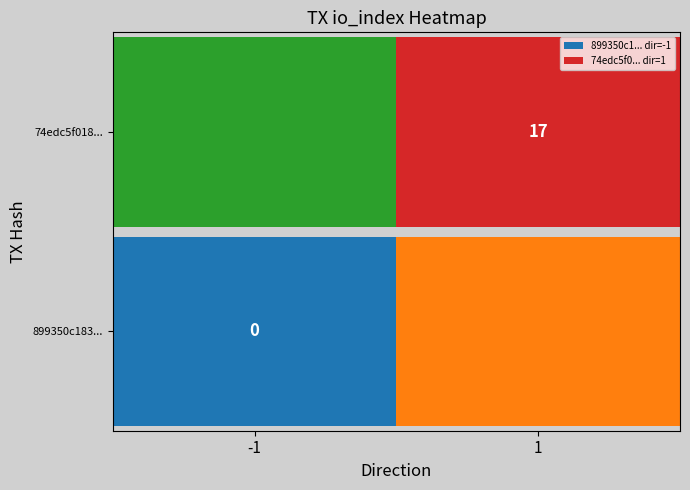

What is the sum of all 899350c183bfb8e7400737bb57ccc5343ca43b3 values?

-1